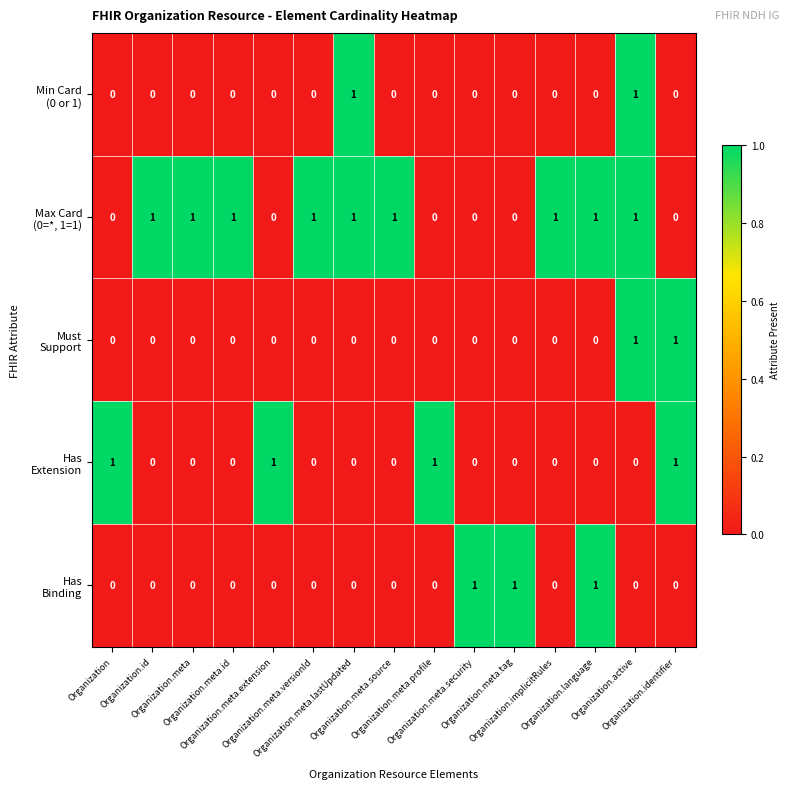

Which series has the largest range (max minus min)?

Min Card (0 or 1)